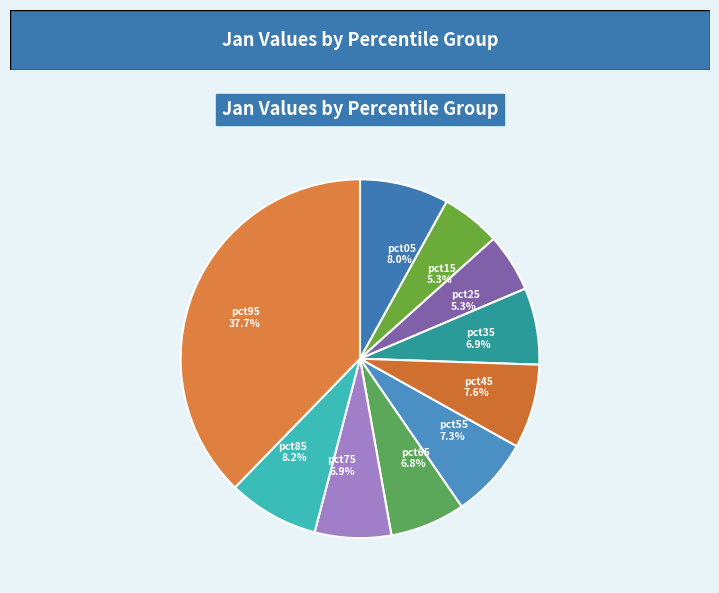

Count the number of slices in the pie.

10